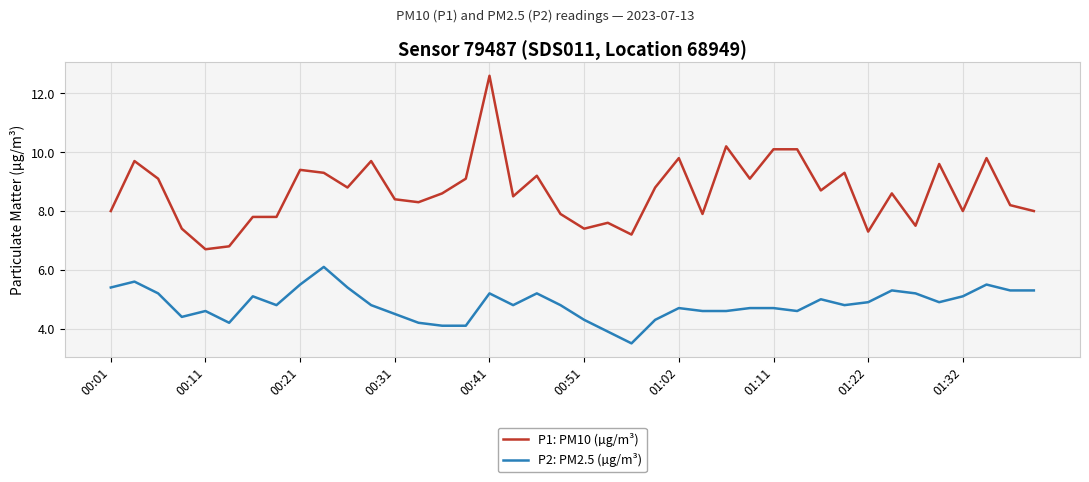

Which series has the widest spread of values?

P1: PM10 (µg/m³)